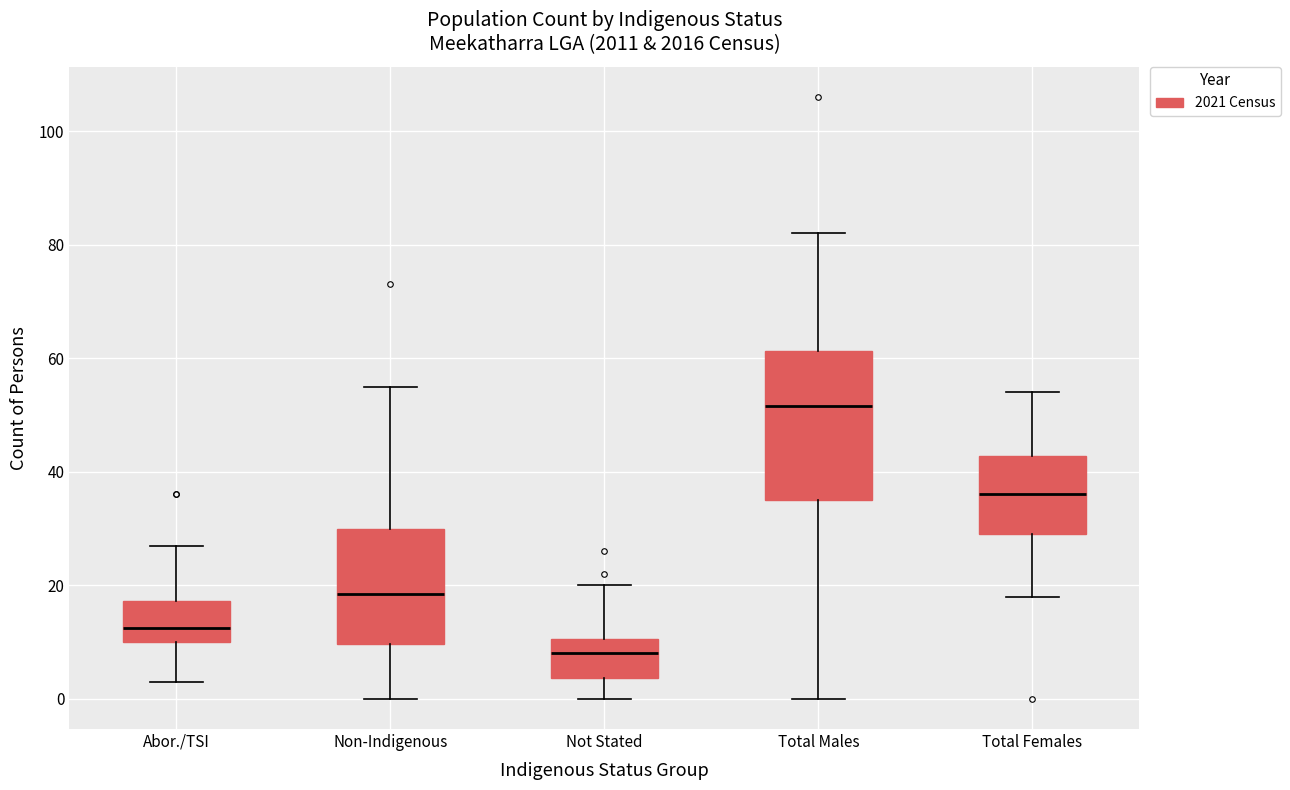

Comparing the boxes themselves (not the whiskers), which one is the tallest?

Total Males